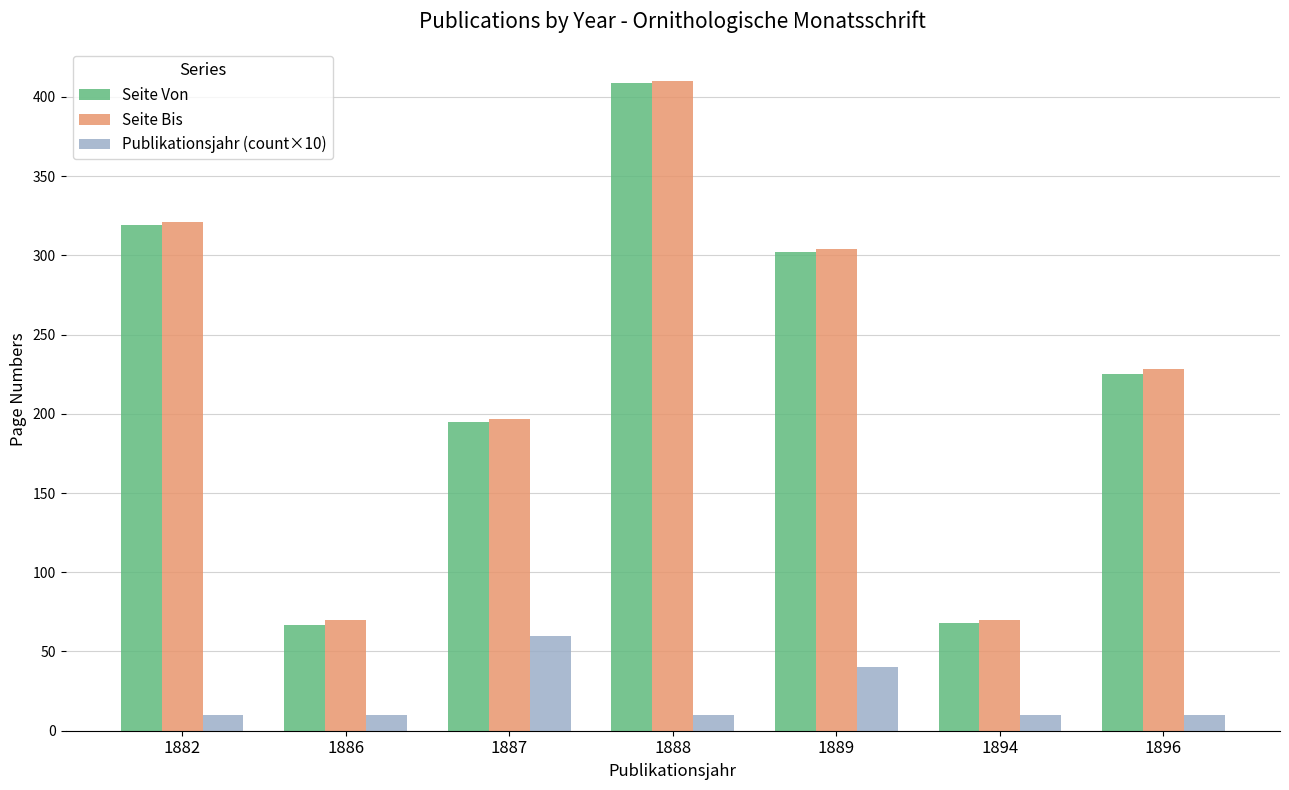

At which label is Seite Von closest to 238?

1896